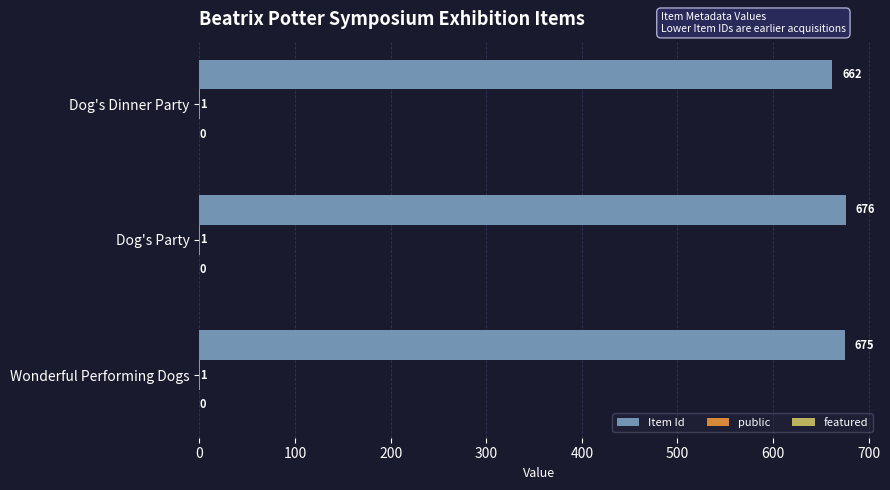

What is the sum of the Item Id values at Dog's Dinner Party and Dog's Party?

1338